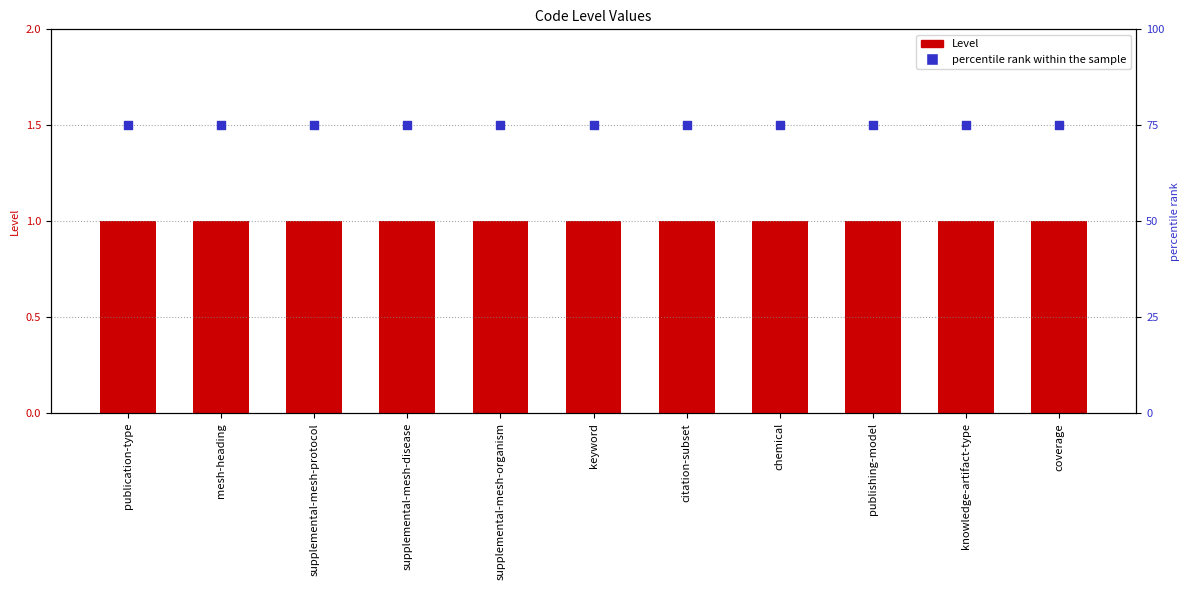

At which category is the sum across all series the highest?

publication-type